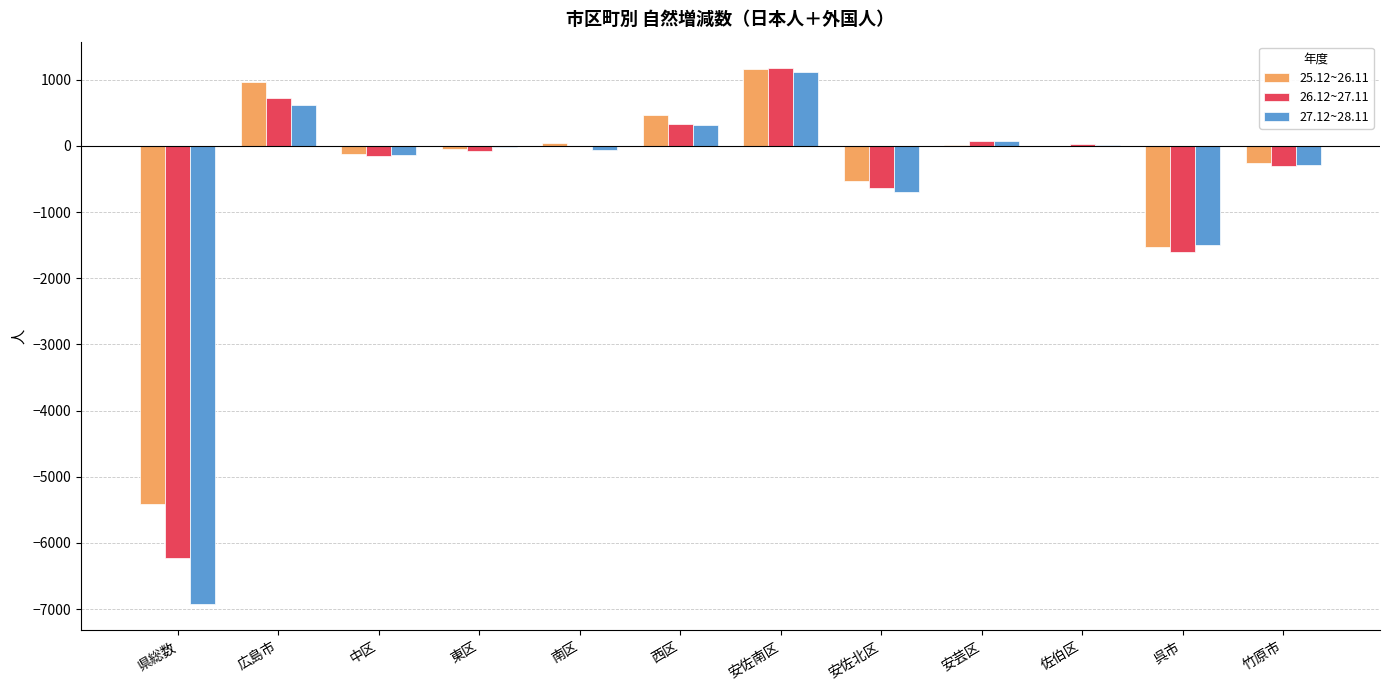

What is the sum of all 25.12~26.11 values?

-5255